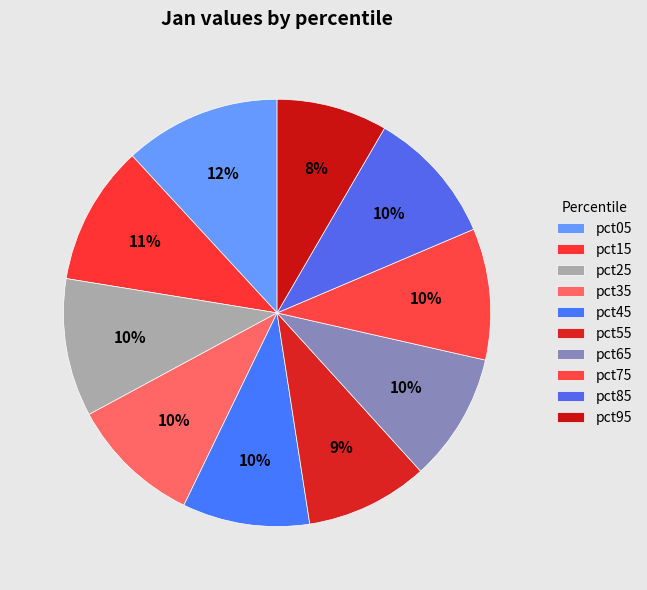

Does pct95 account for over 50% of the chart?

No